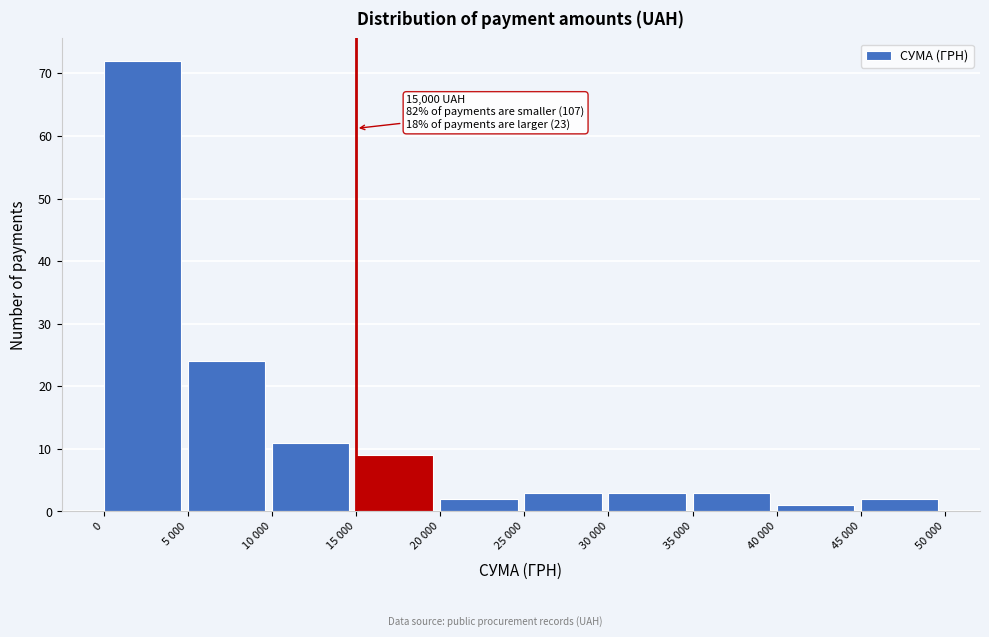

Reading left to right, extract all data points from this chart.

0=72	5 000=24	10 000=11	15 000=9	20 000=2	25 000=3	30 000=3	35 000=3	40 000=1	45 000=2